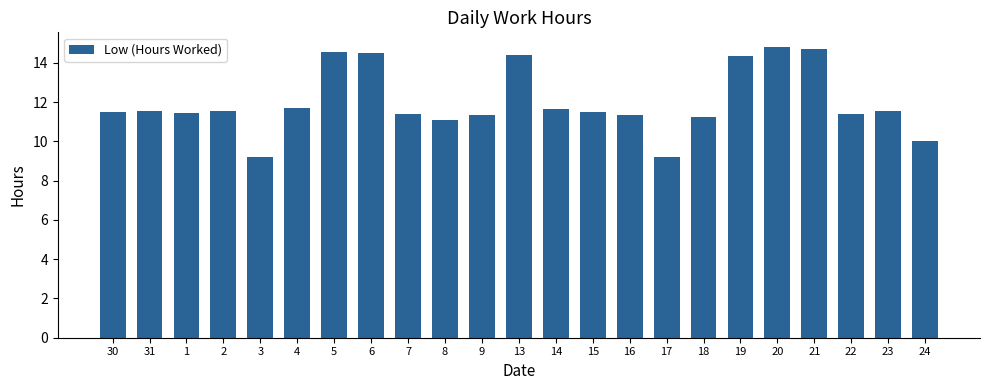

What is the greatest value displayed?

14.8